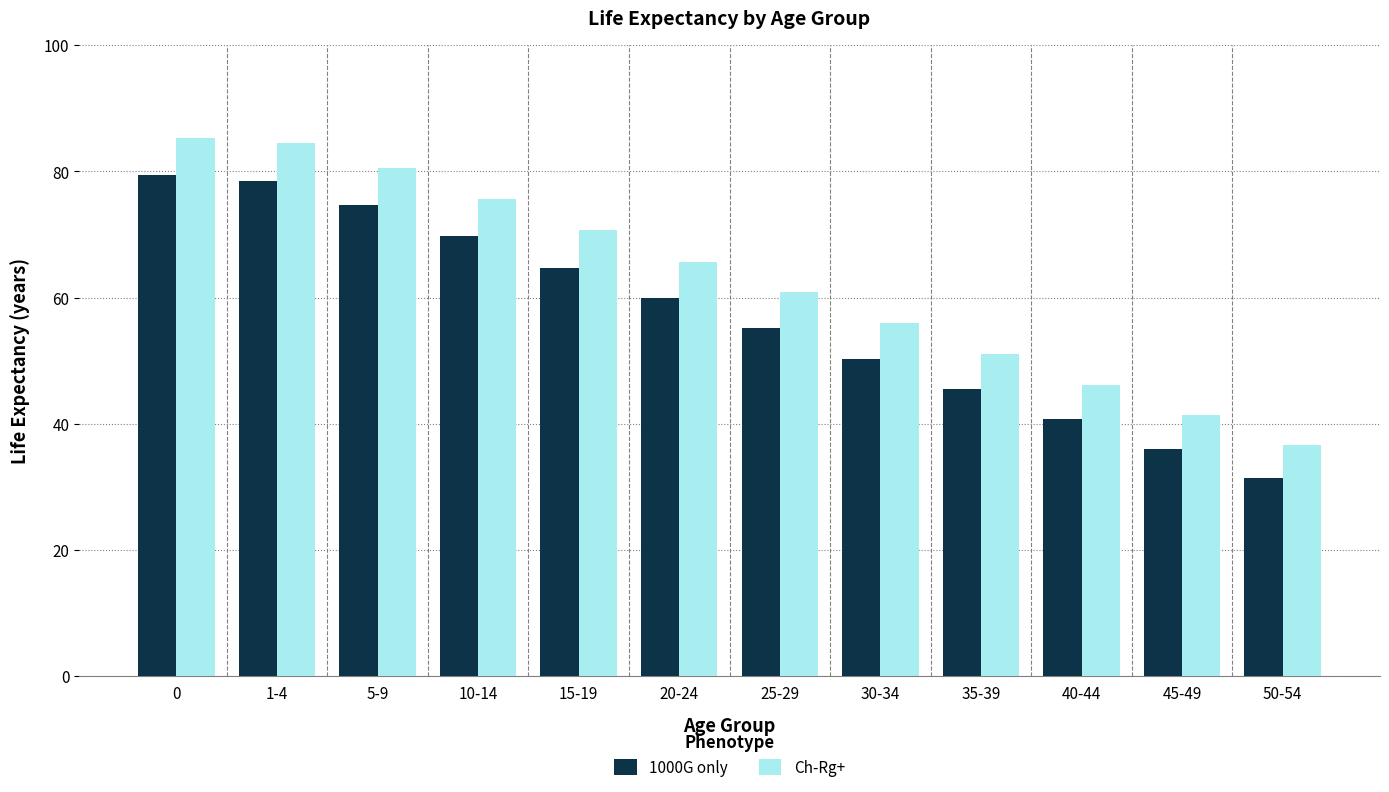

What is the total value across all series at 40-44?

86.9